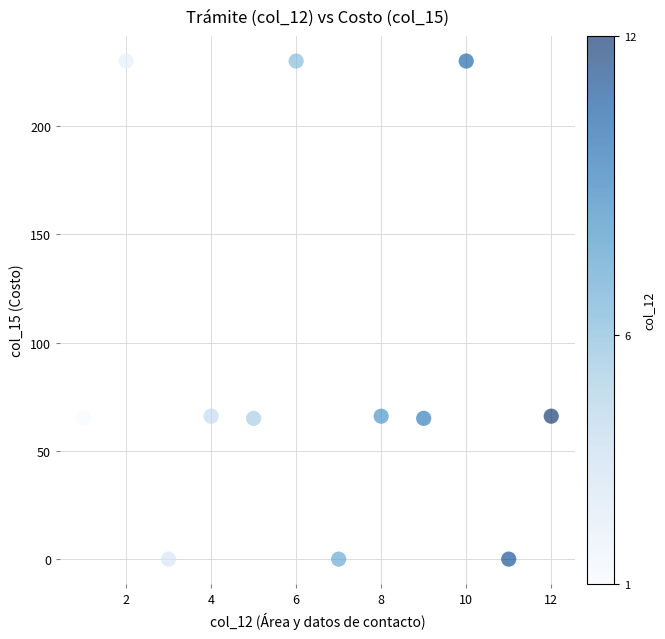

What is the range of Y values (max minus min)?

230